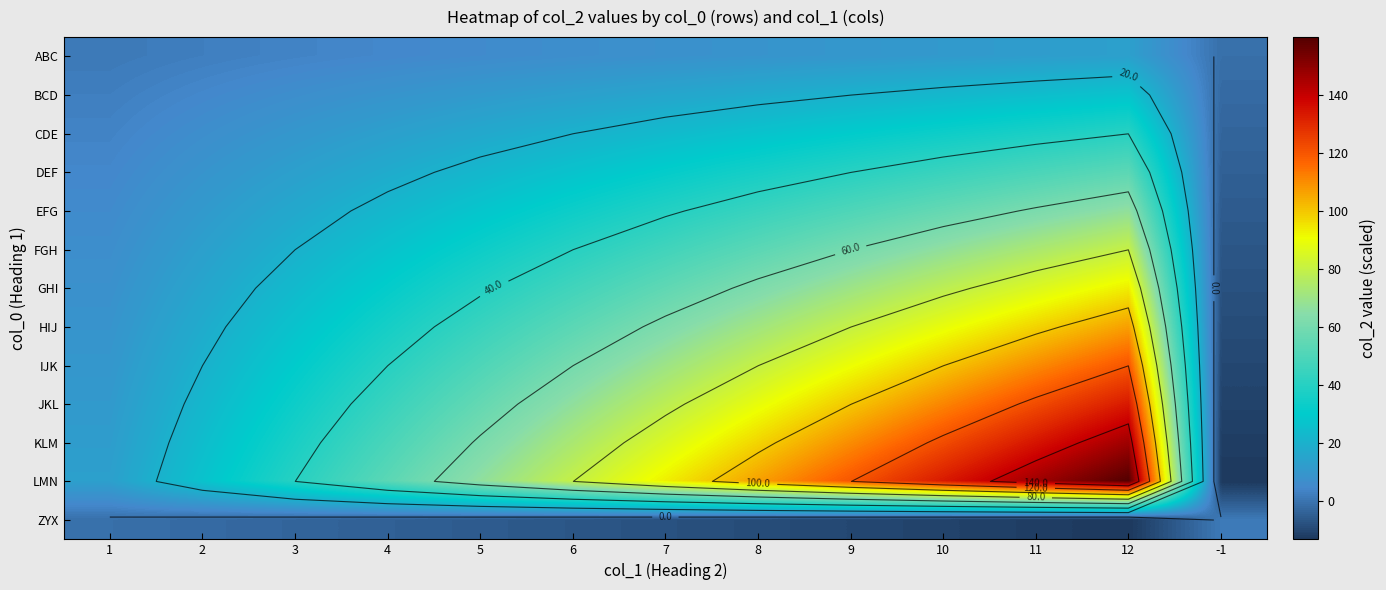

What is the difference between the second highest and minimum values in the FGH series?

79.9